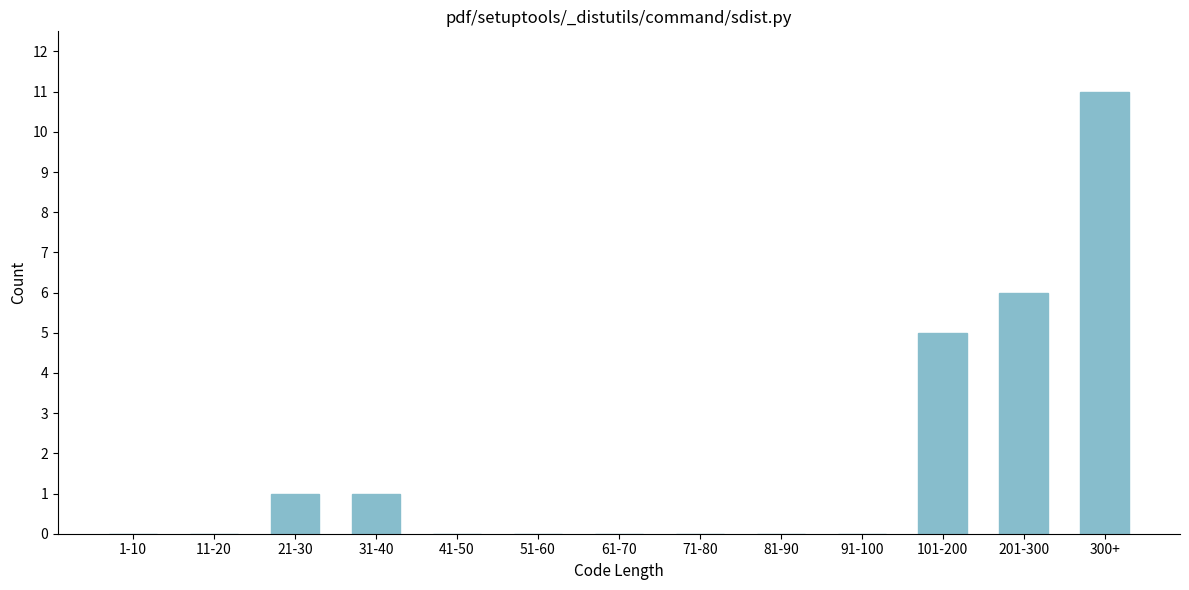

Reading left to right, transcribe all the data shown in this chart.

1-10=0	11-20=0	21-30=1	31-40=1	41-50=0	51-60=0	61-70=0	71-80=0	81-90=0	91-100=0	101-200=5	201-300=6	300+=11